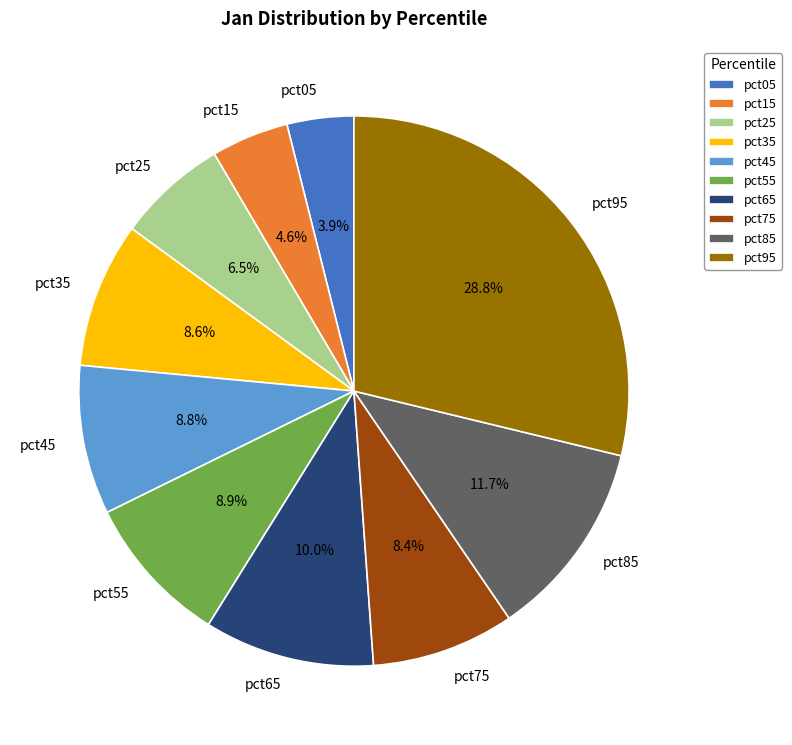

How many slices are in this pie chart?

10